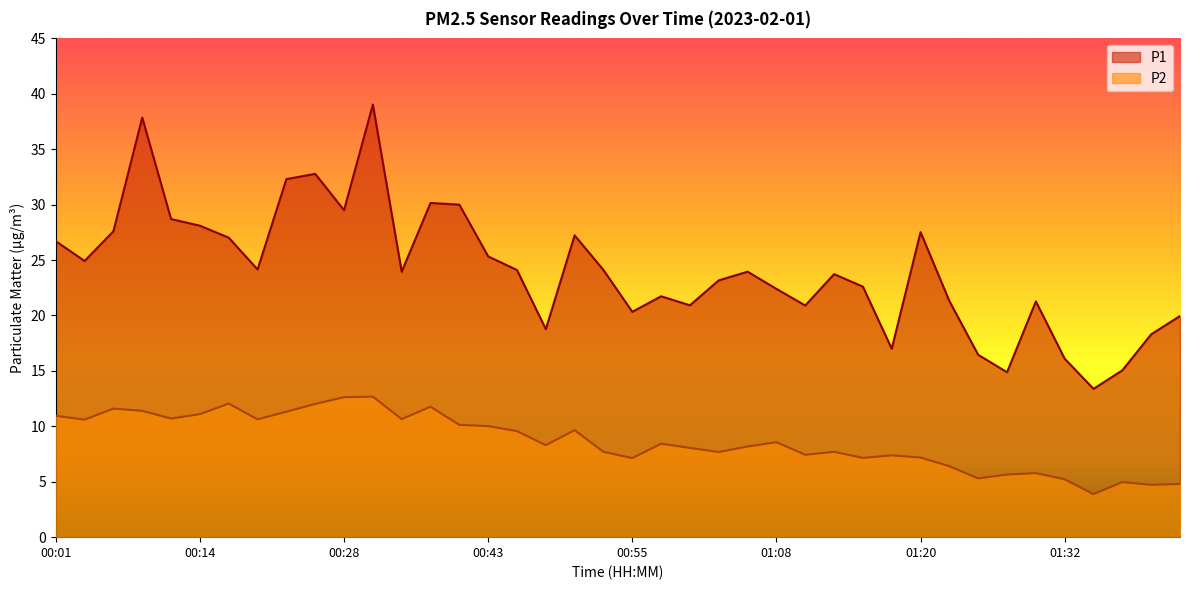

Which has a higher value, 01:25 or 01:42?

01:42